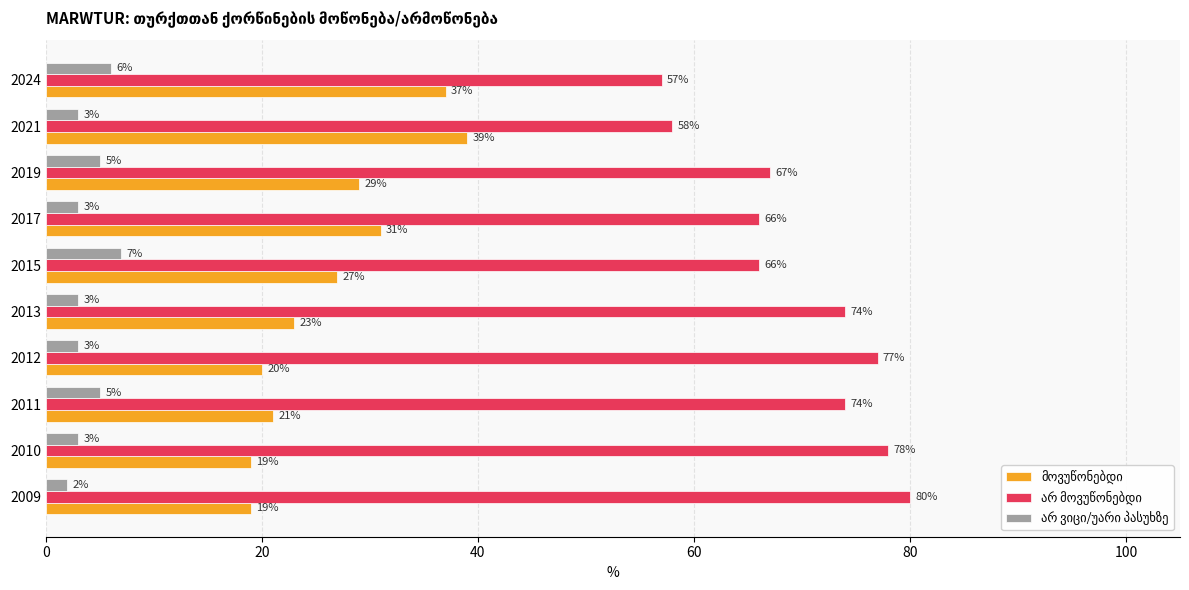

How many data points does each series have?

10